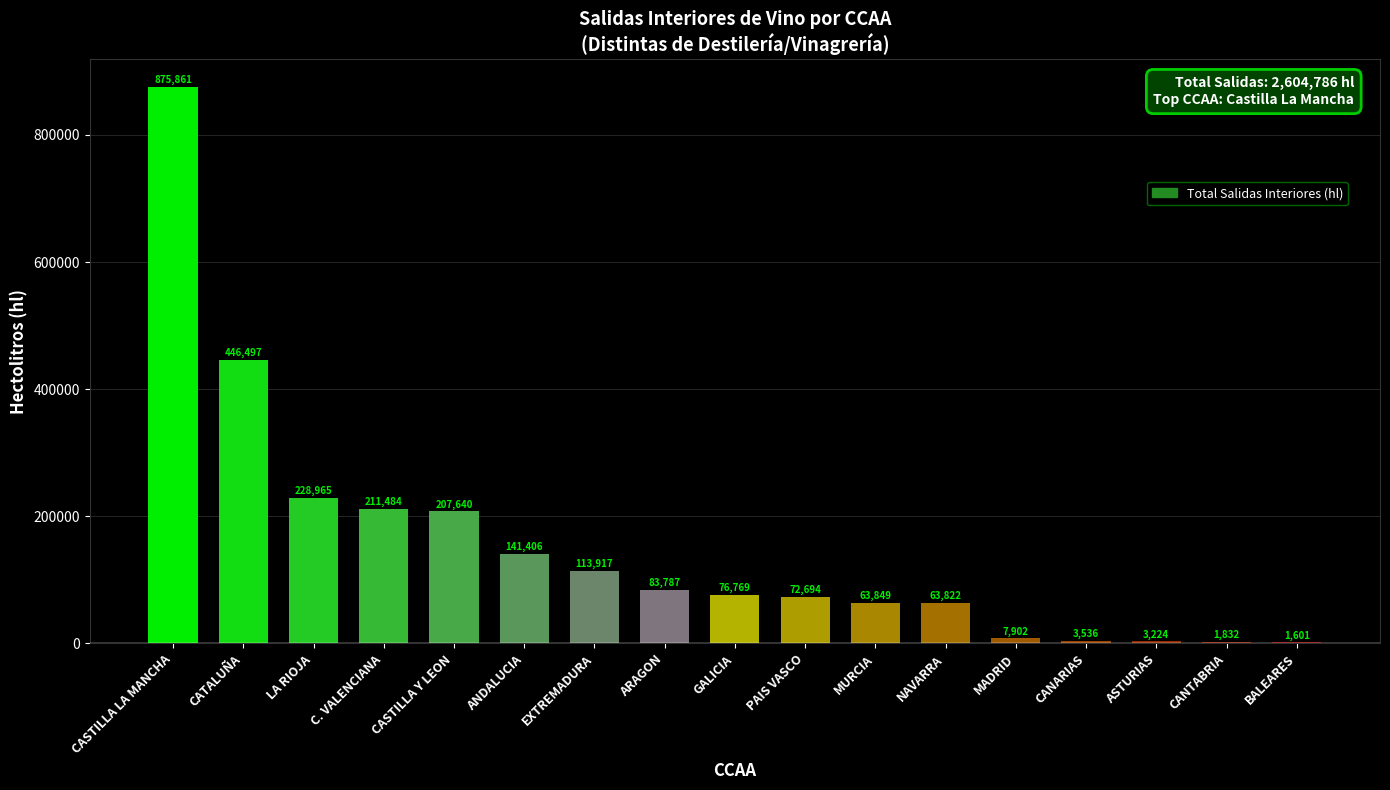

Count the number of categories in the chart.

17